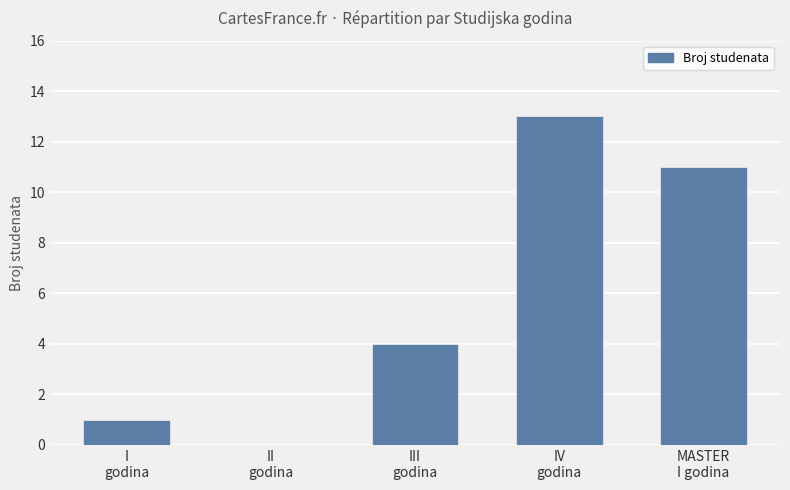

What is the maximum value shown in the chart?

13